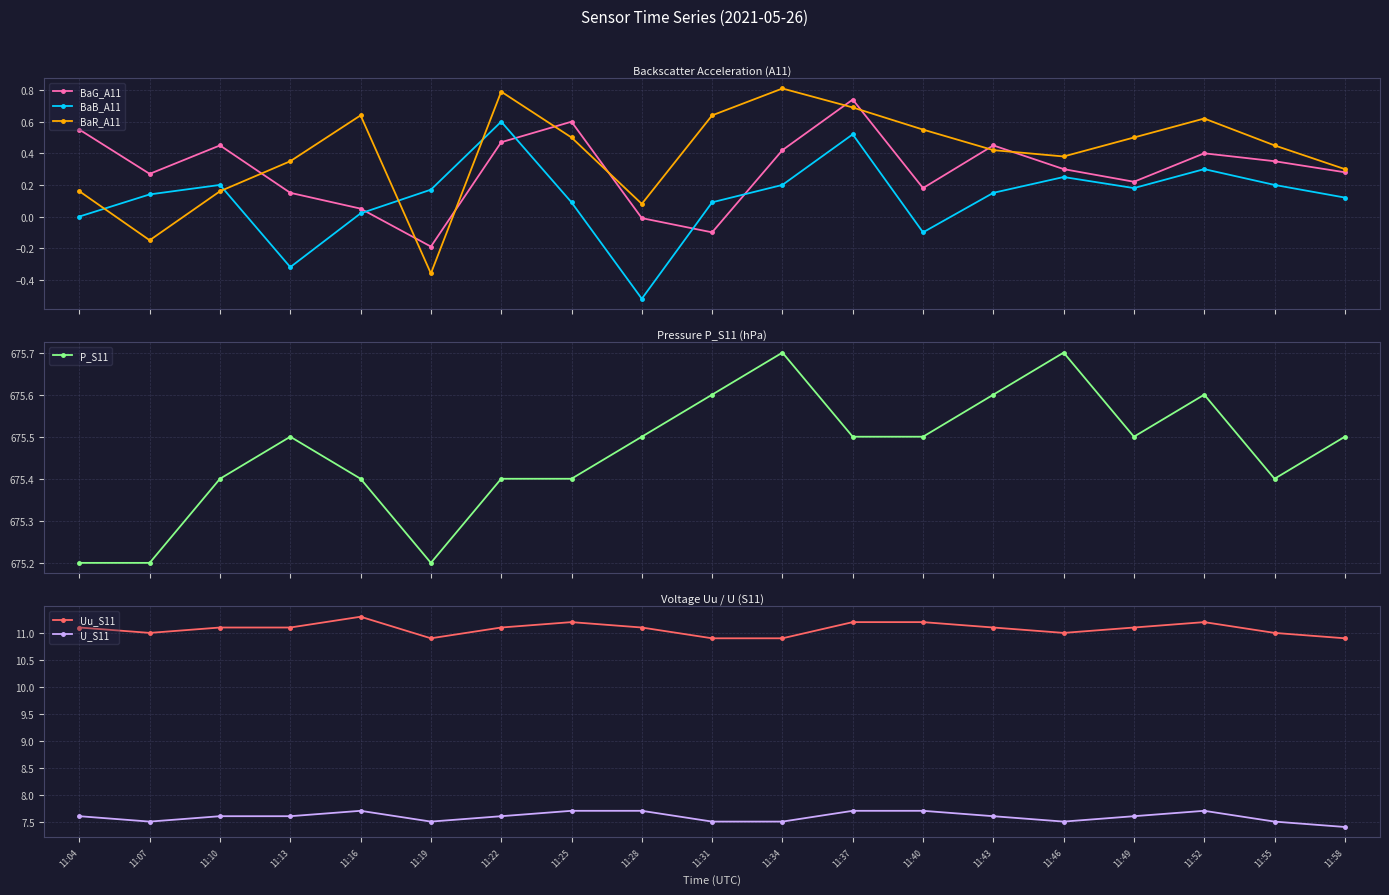

Which has a higher value, 11:04 or 11:40?

11:04